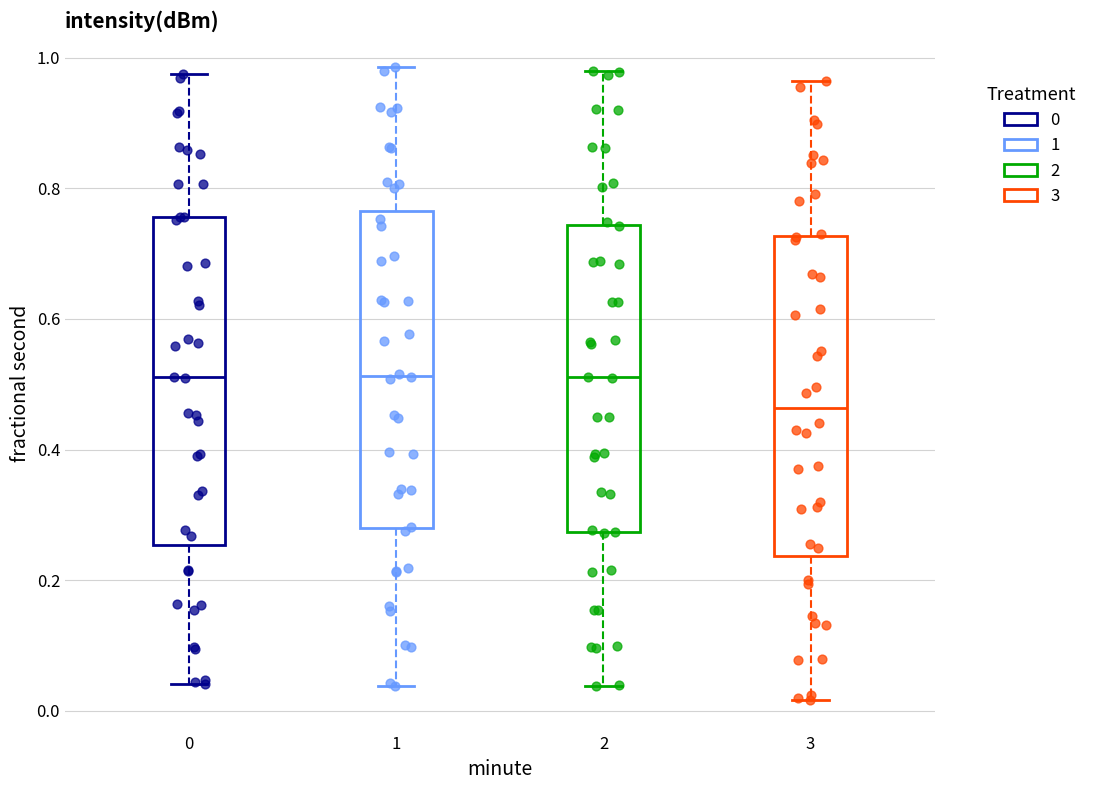

Which box's median line is the lowest?

3